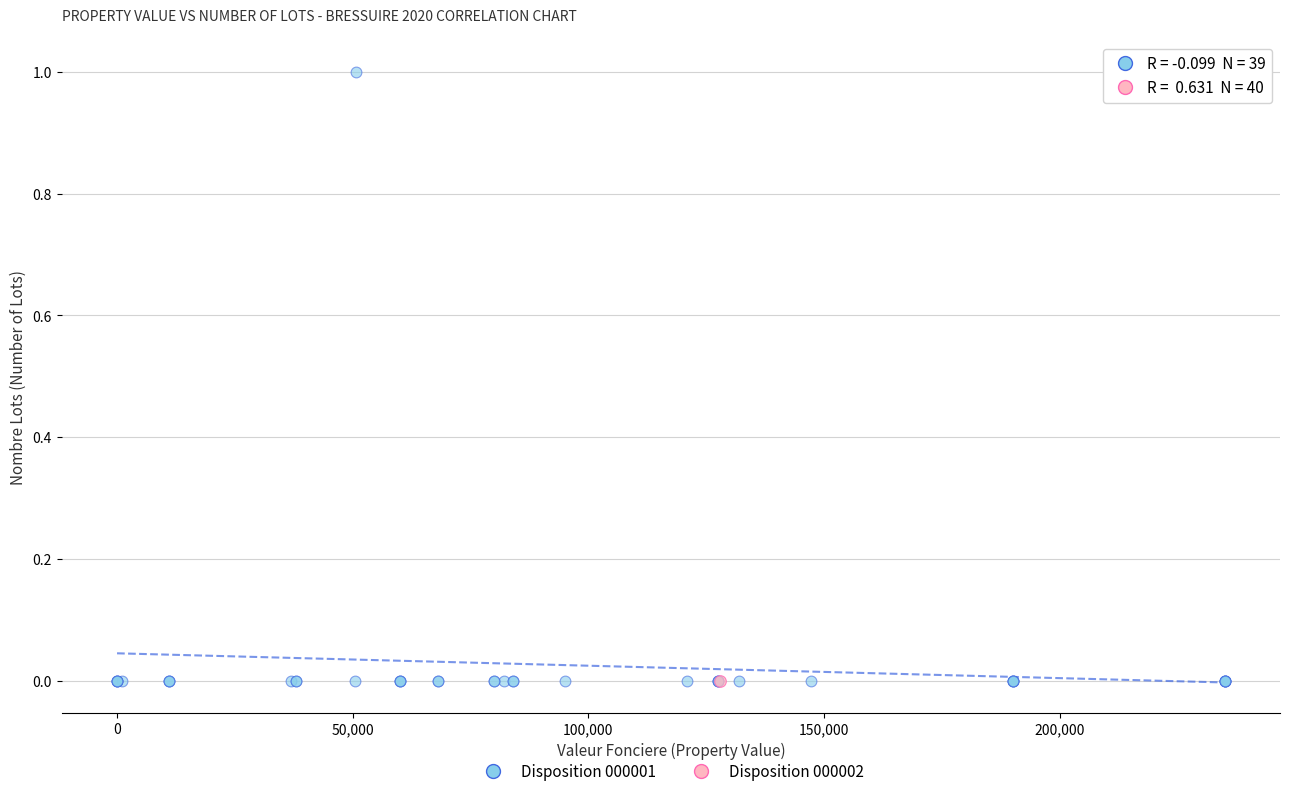

What are all the series names shown in the legend?

Disposition 000001, Disposition 000002